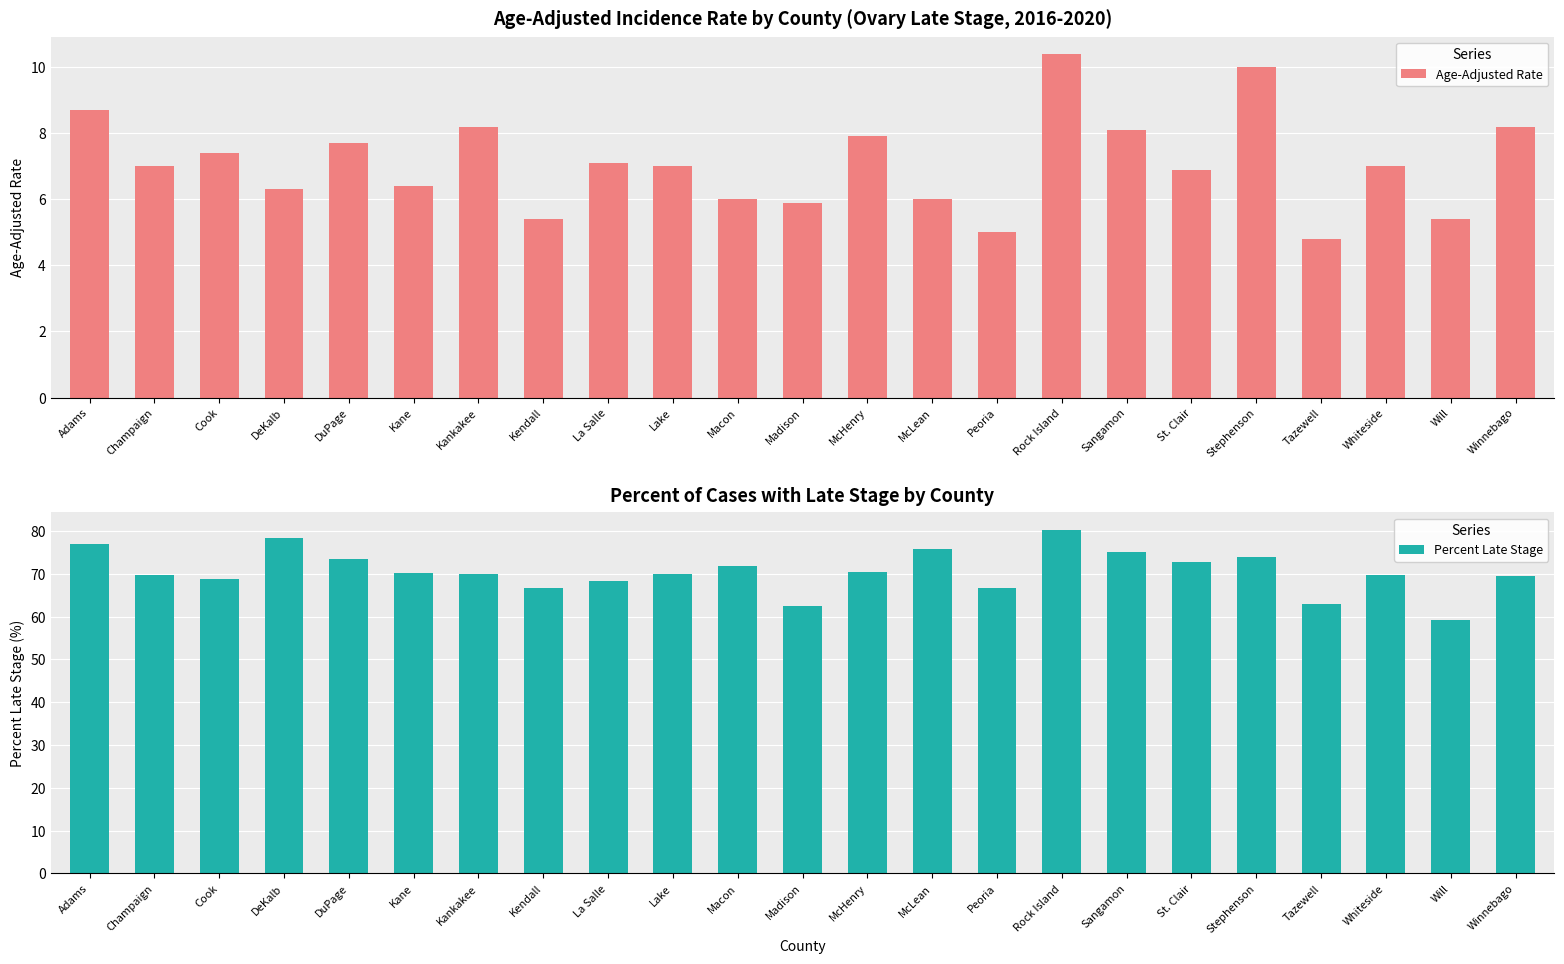

The Percent Late Stage series shows 80.3 at Rock Island. True or false?

True